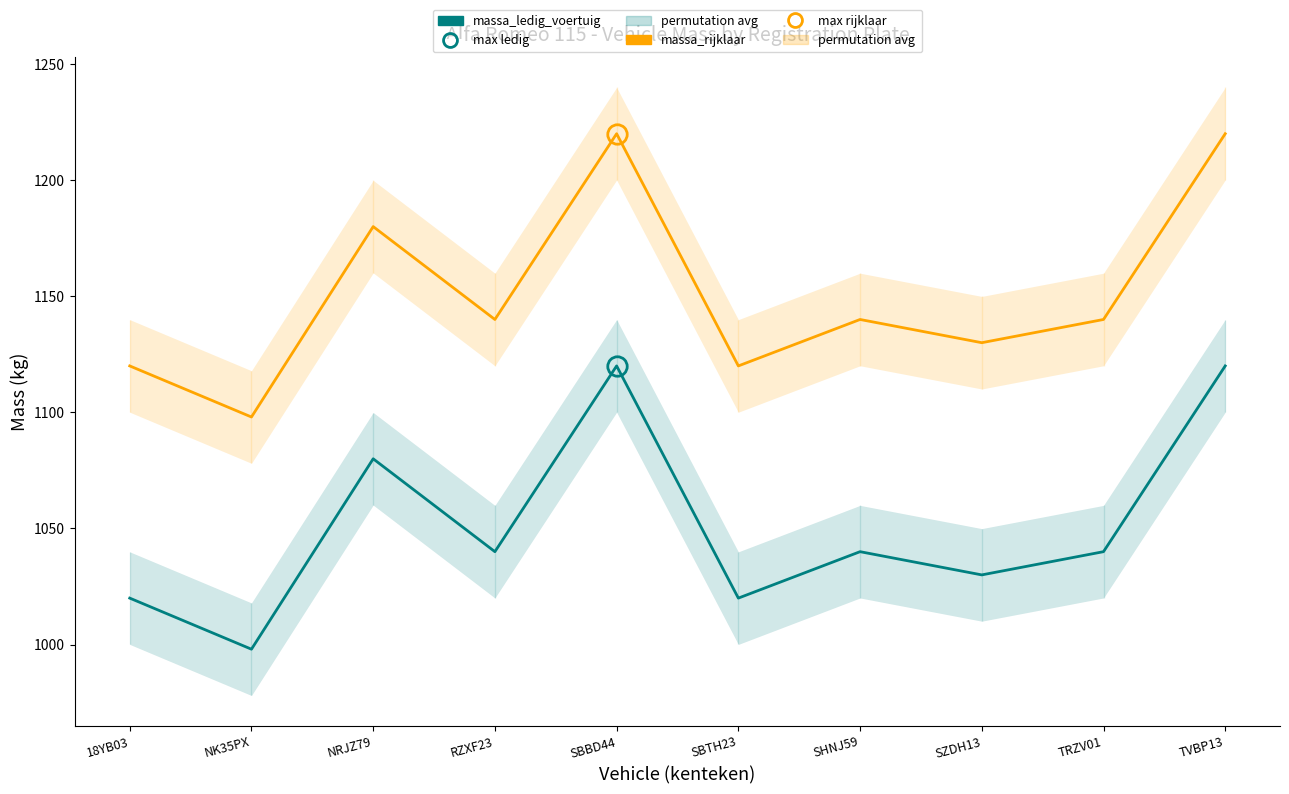

Between NK35PX and RZXF23, which is larger?

RZXF23